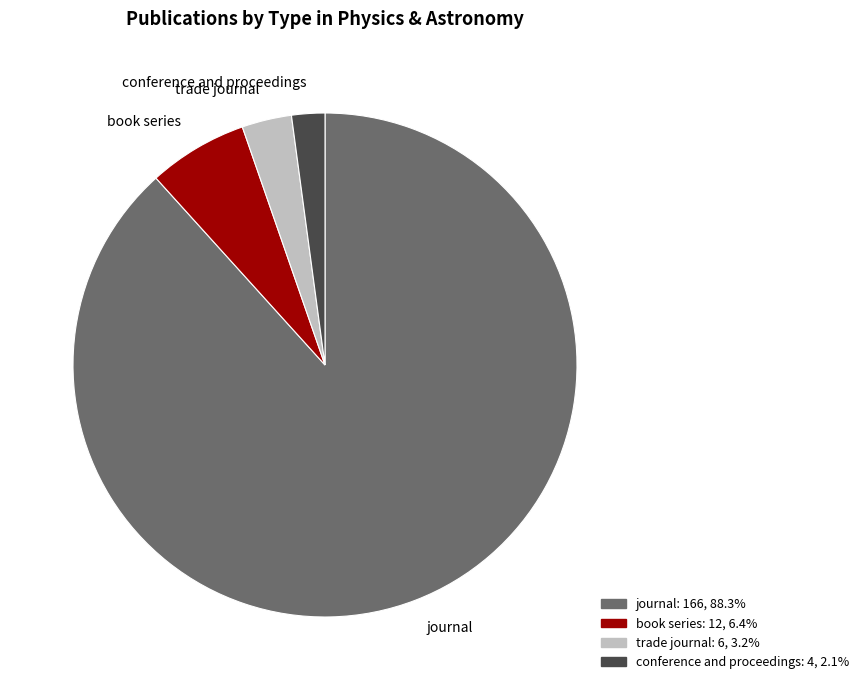

How many segments does this pie chart have?

4